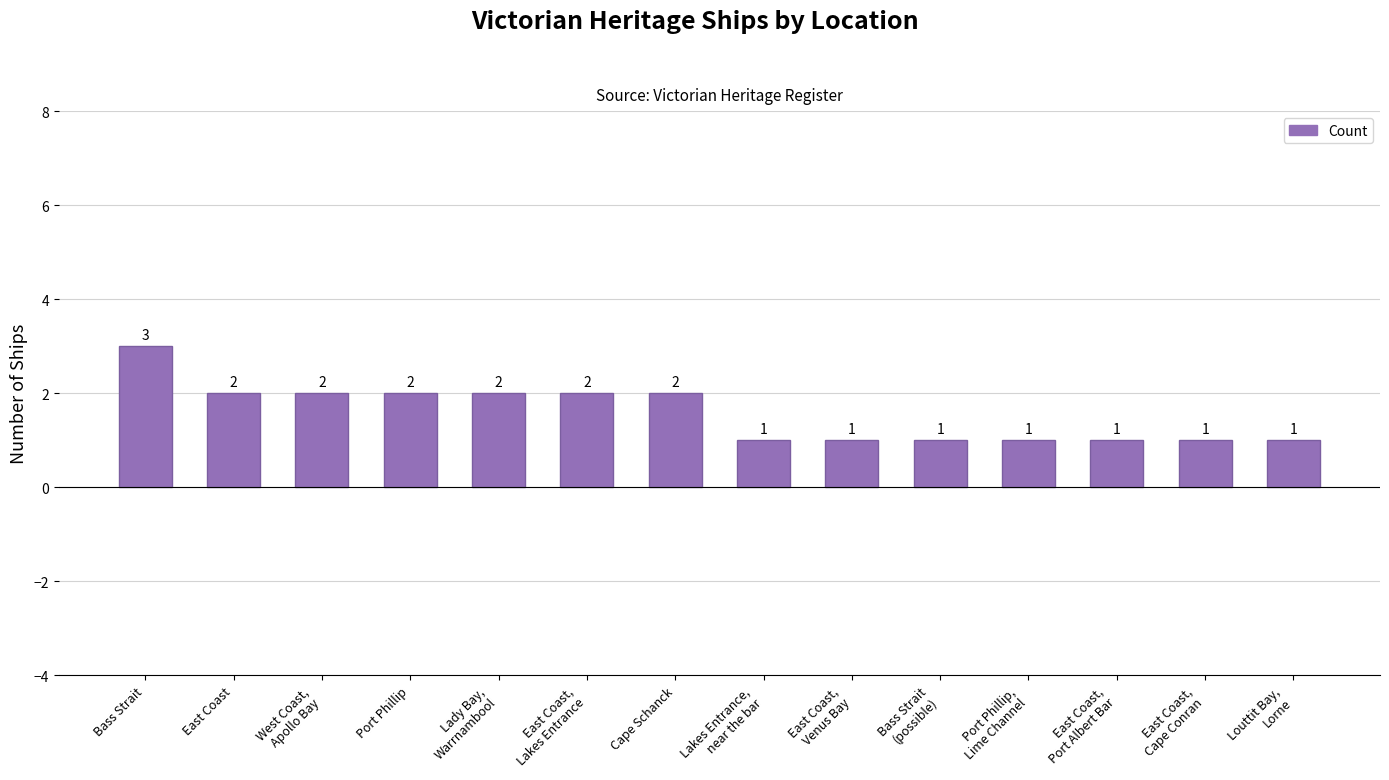

Count the number of data series in this chart.

1